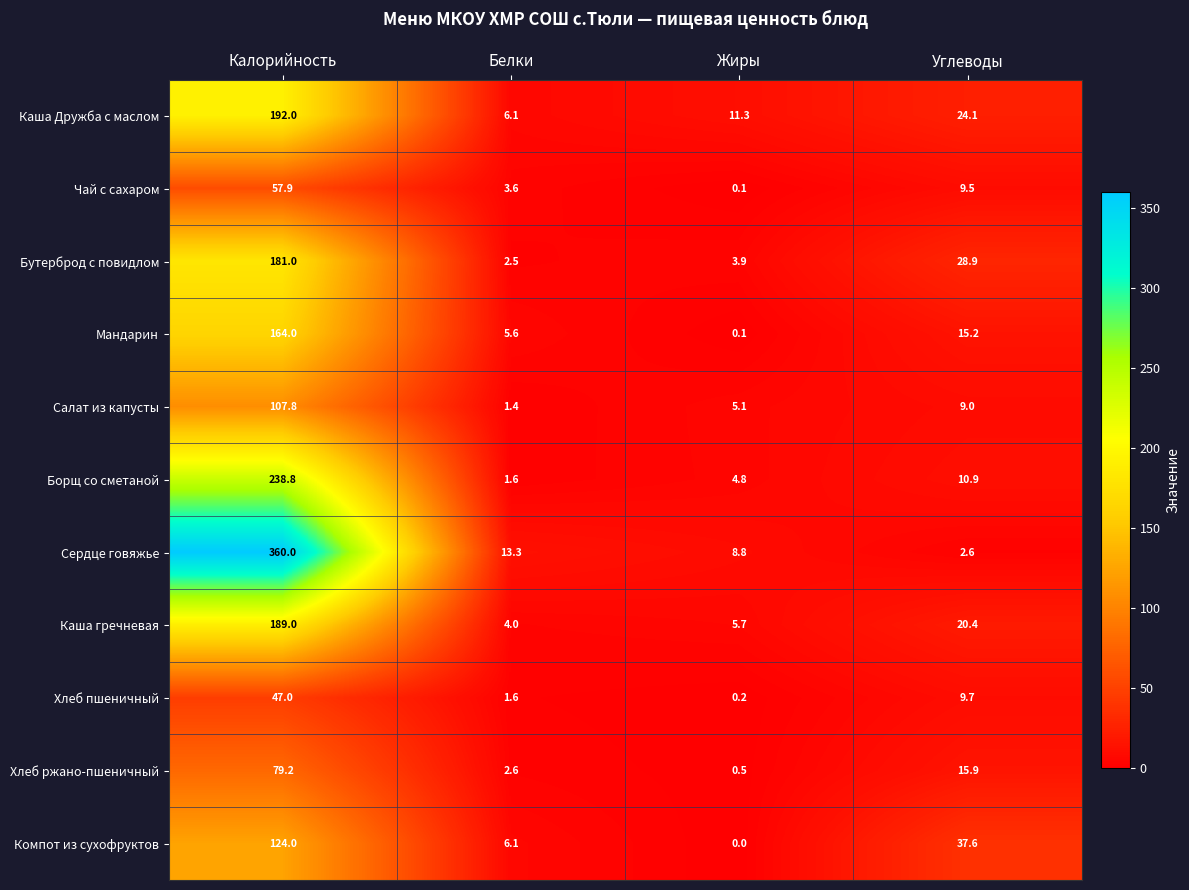

How many series are shown in this chart?

11